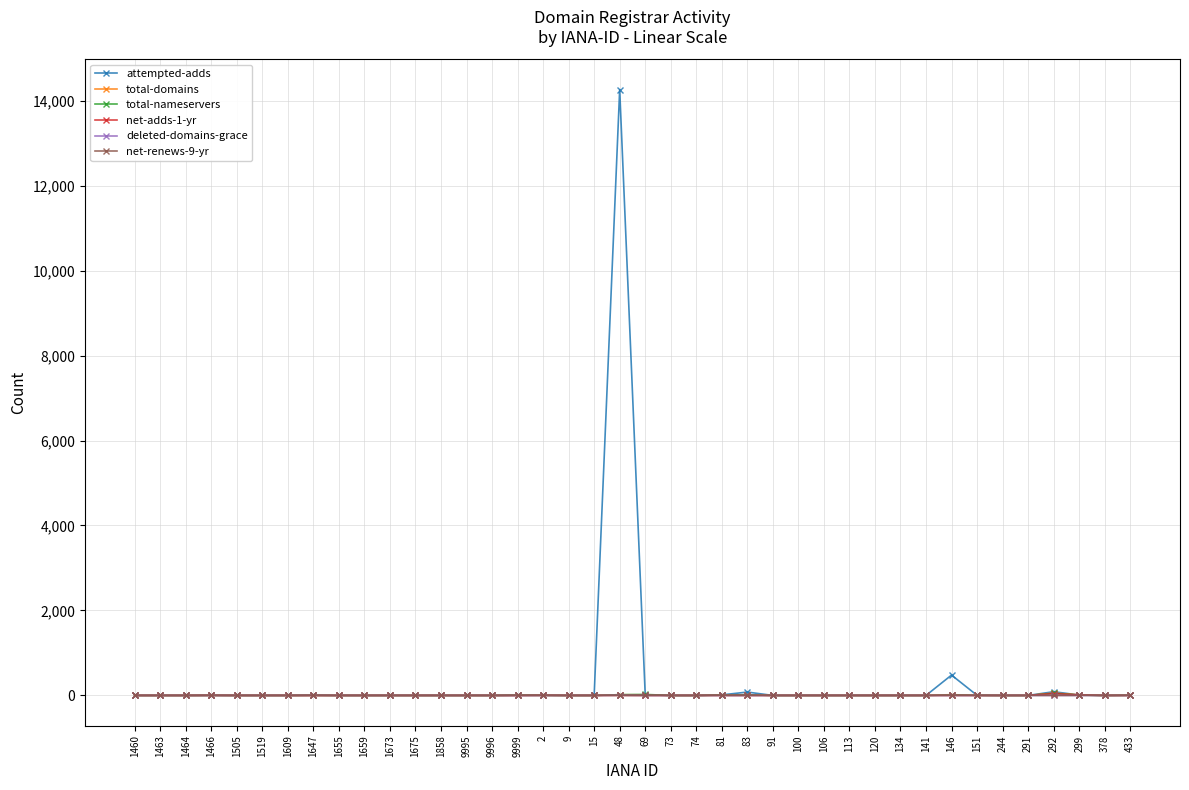

Is it true that net-adds-1-yr equals 0 at 1659?

True